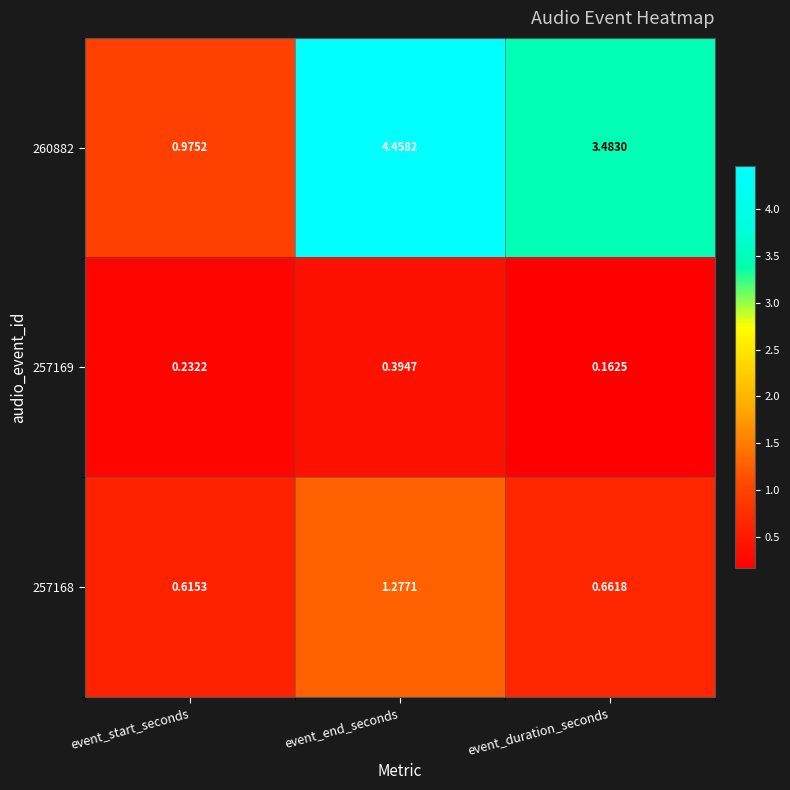

Where does the 260882 series first go above 3?

event_end_seconds